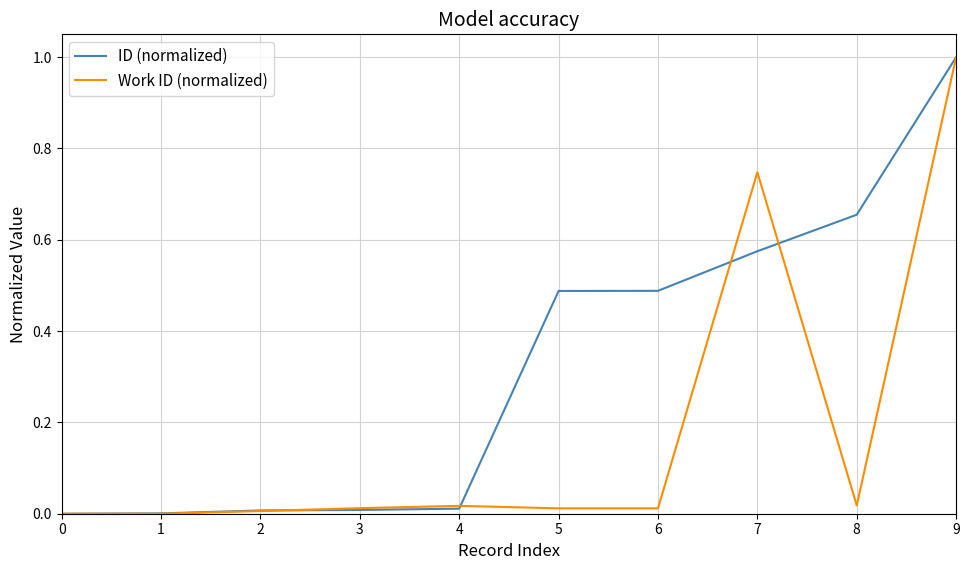

Is the value of ID (normalized) at 5 greater than the value of Work ID (normalized) at 5?

Yes